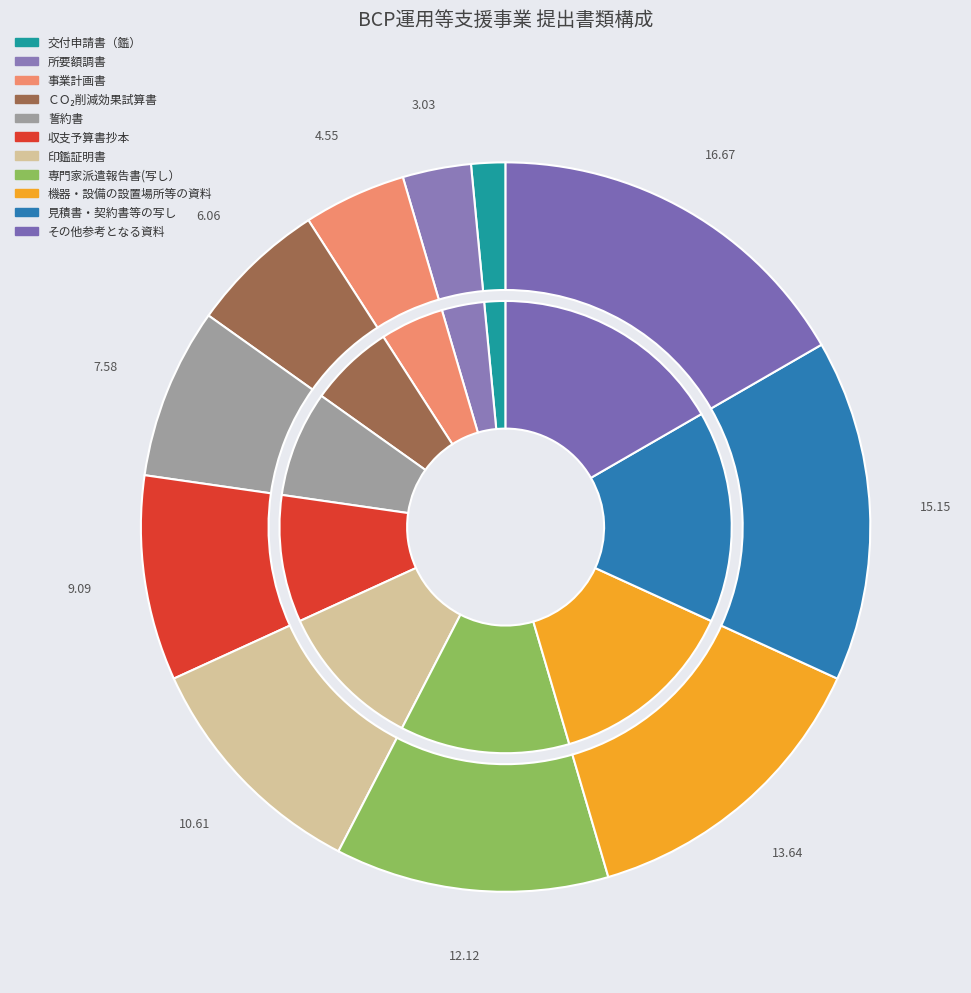

What is the change in value from 印鑑証明書 to 専門家派遣報告書(写し）?

+1